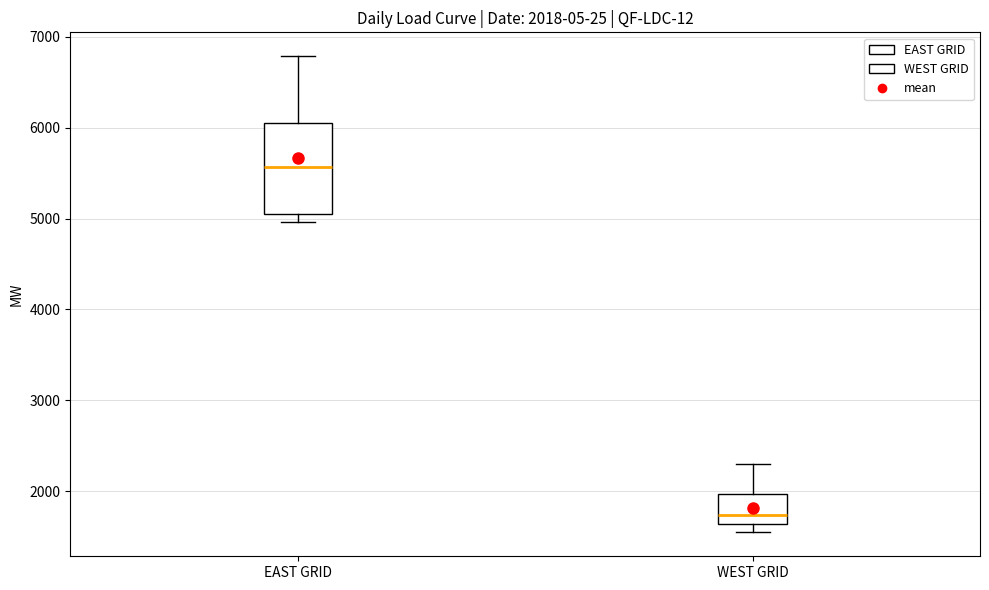

Which box's median line is the lowest?

WEST GRID